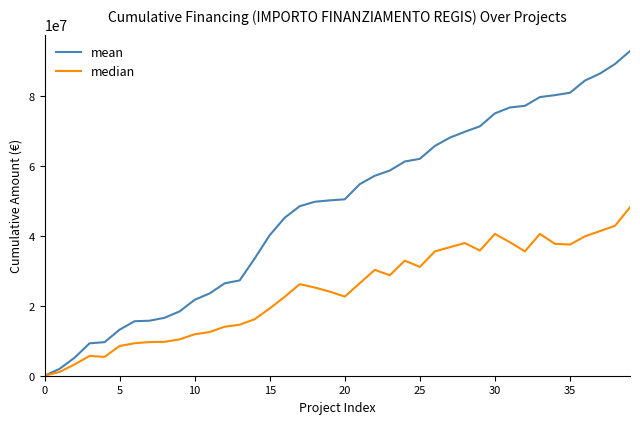

Which series has the largest total across all categories?

mean